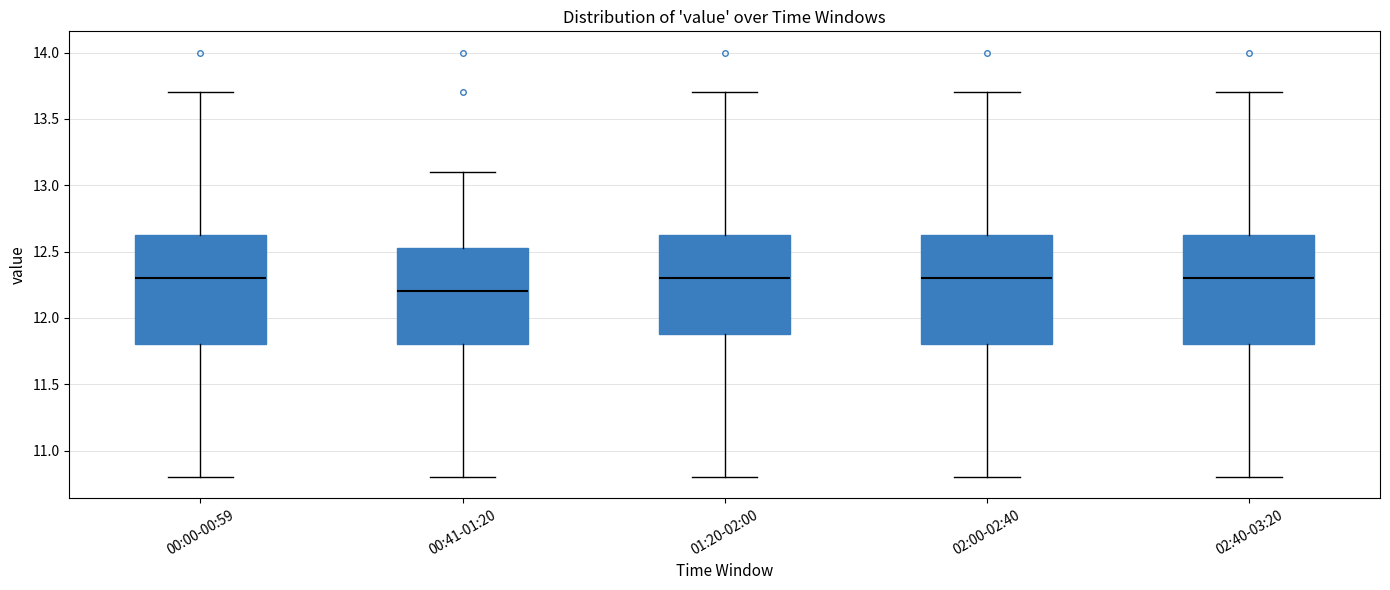

Reading left to right, transcribe this box plot: for each box, give where its median line is, the range the box spans, and where its two whiskers end, as read against the y-axis. The values are not printed on the chart, so give them approximately, as read against the axis.

00:00-00:59: median 12.30, box 11.80 to 12.65, whiskers 10.80 to 13.70
00:41-01:20: median 12.20, box 11.80 to 12.55, whiskers 10.80 to 13.10
01:20-02:00: median 12.30, box 11.90 to 12.65, whiskers 10.80 to 13.70
02:00-02:40: median 12.30, box 11.80 to 12.65, whiskers 10.80 to 13.70
02:40-03:20: median 12.30, box 11.80 to 12.65, whiskers 10.80 to 13.70